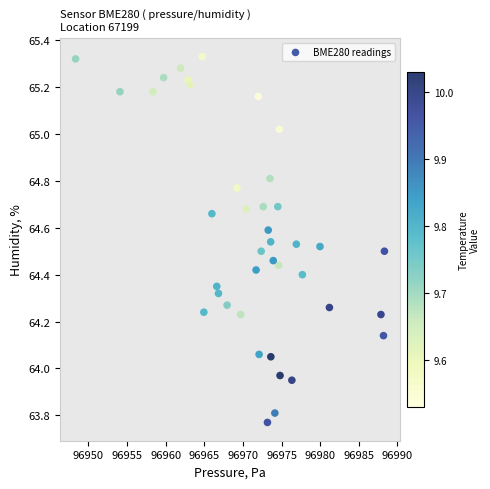

What is the range of X values (max minus min)?

40.0